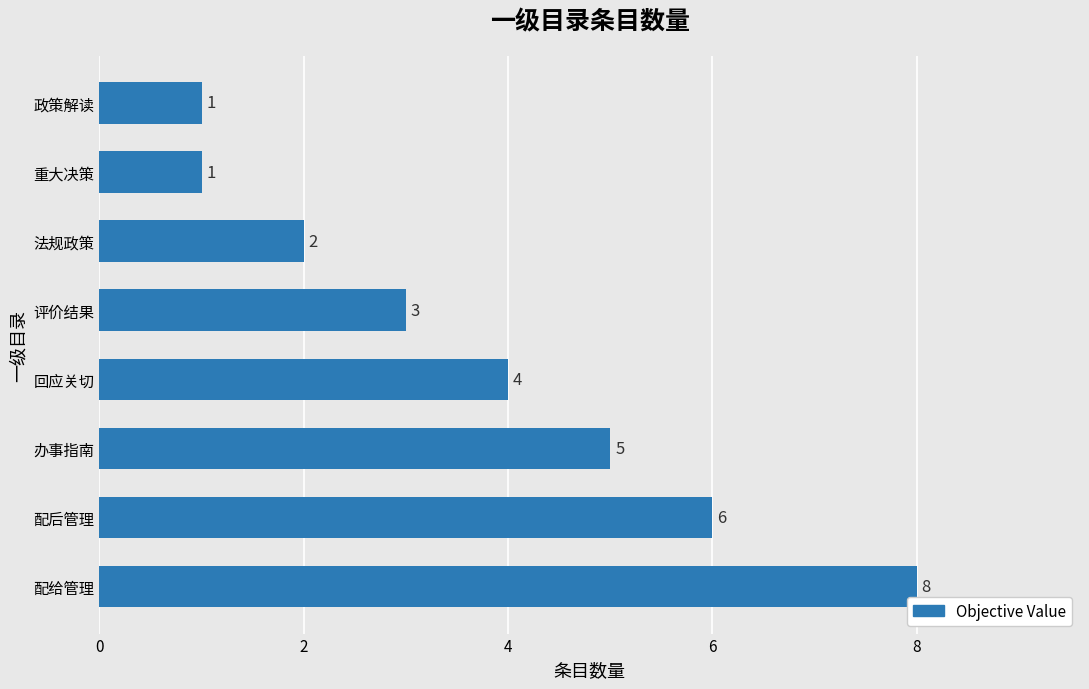

Between 重大决策 and 评价结果, which is larger?

评价结果